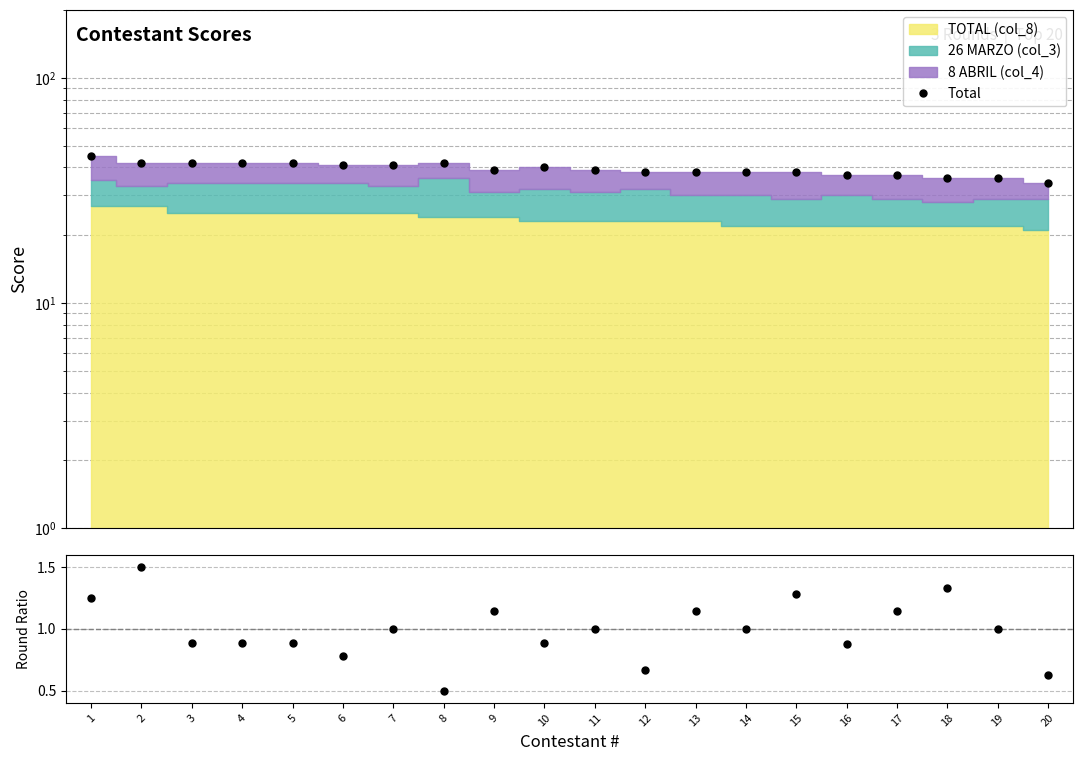

Which series has the largest total across all categories?

Total